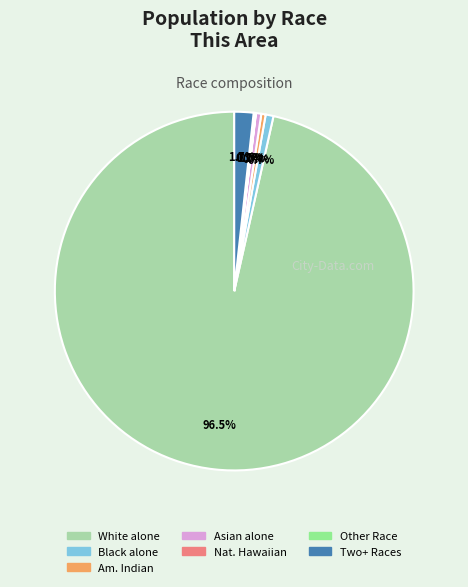

Does any single category account for the majority?

Yes